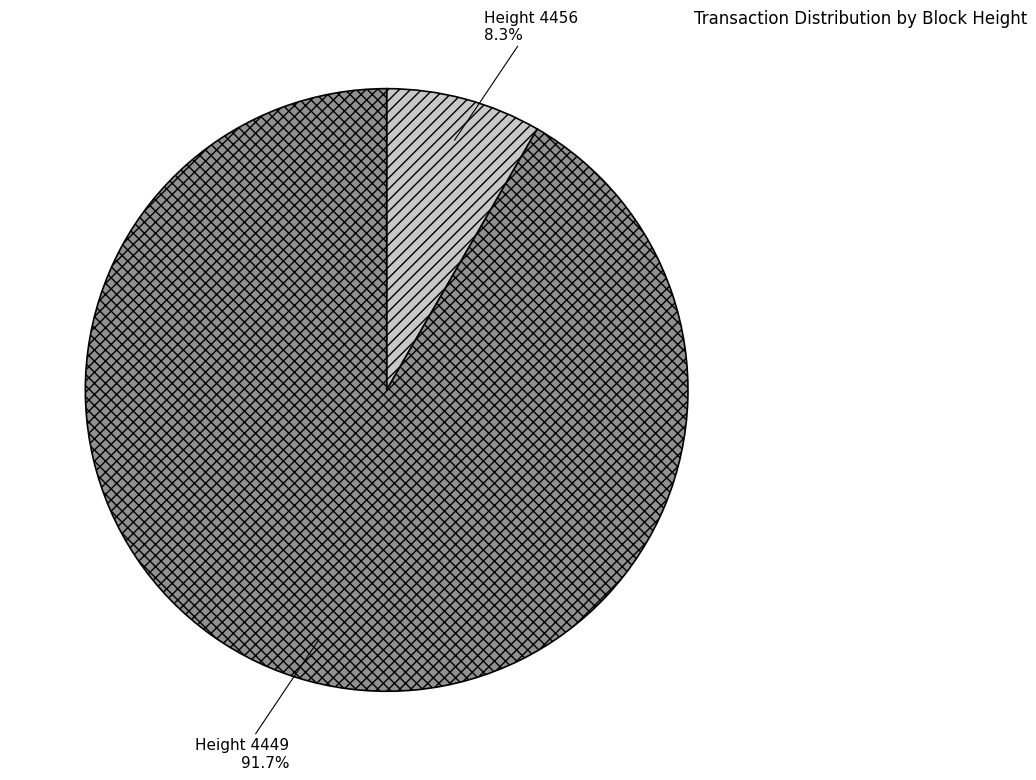

Is there a majority slice in this chart?

Yes